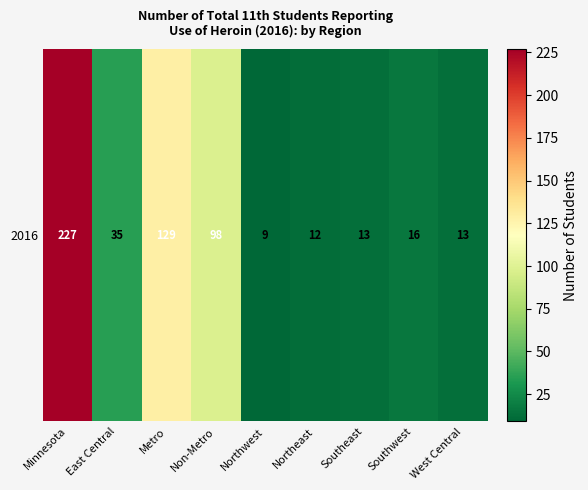

What is the change in value from Minnesota to Northeast?

-215